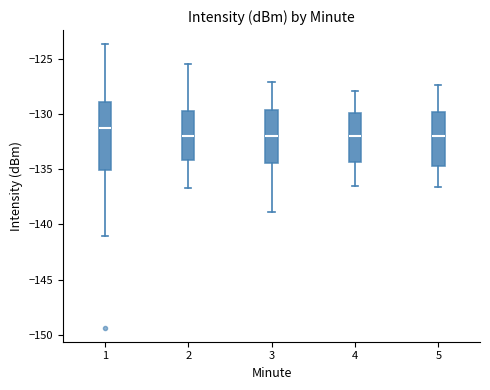

Which box is the tallest, from its lower edge to its upper edge?

1